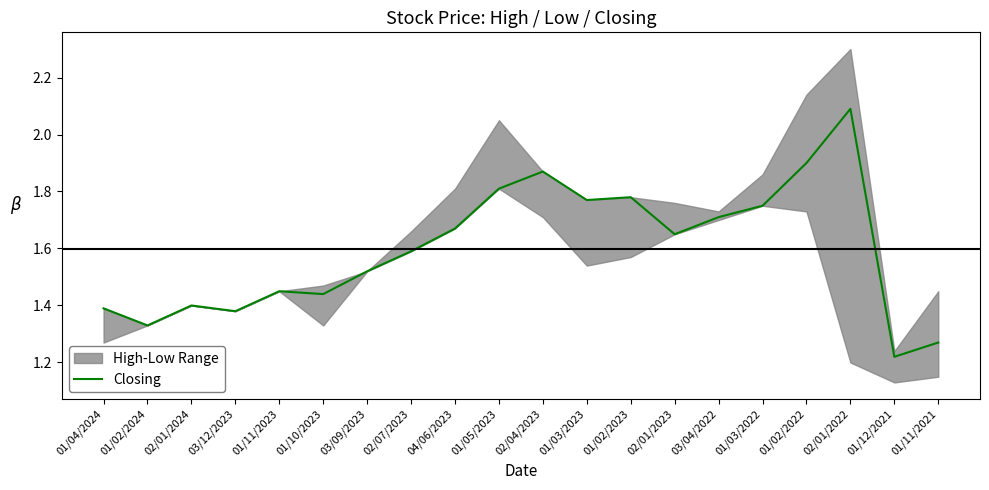

What is the label of the 17th point from the right?

03/12/2023